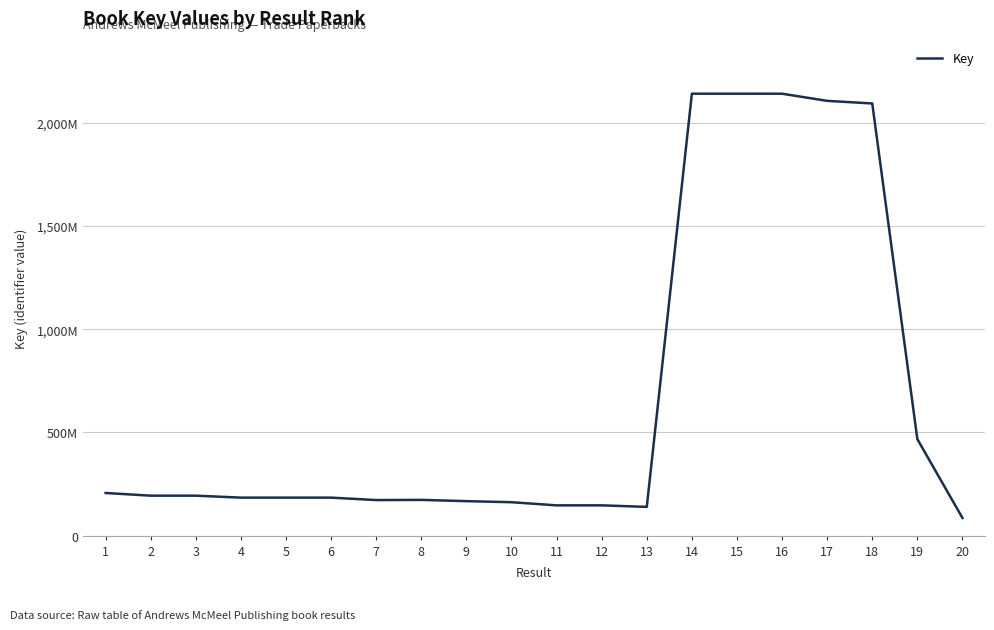

What is the difference between the values at 16 and 4?

1957175288